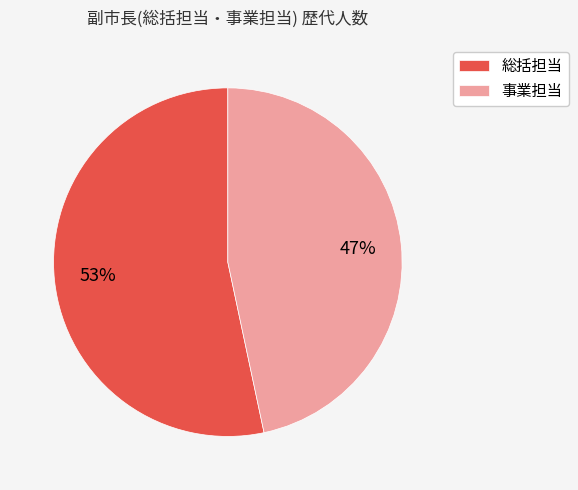

Does 事業担当 represent more than half of the total?

No